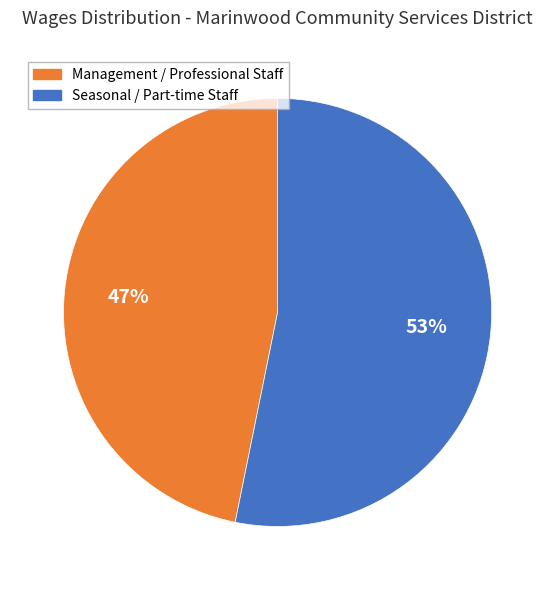

What is the largest slice in the pie chart?

Seasonal / Part-time Staff